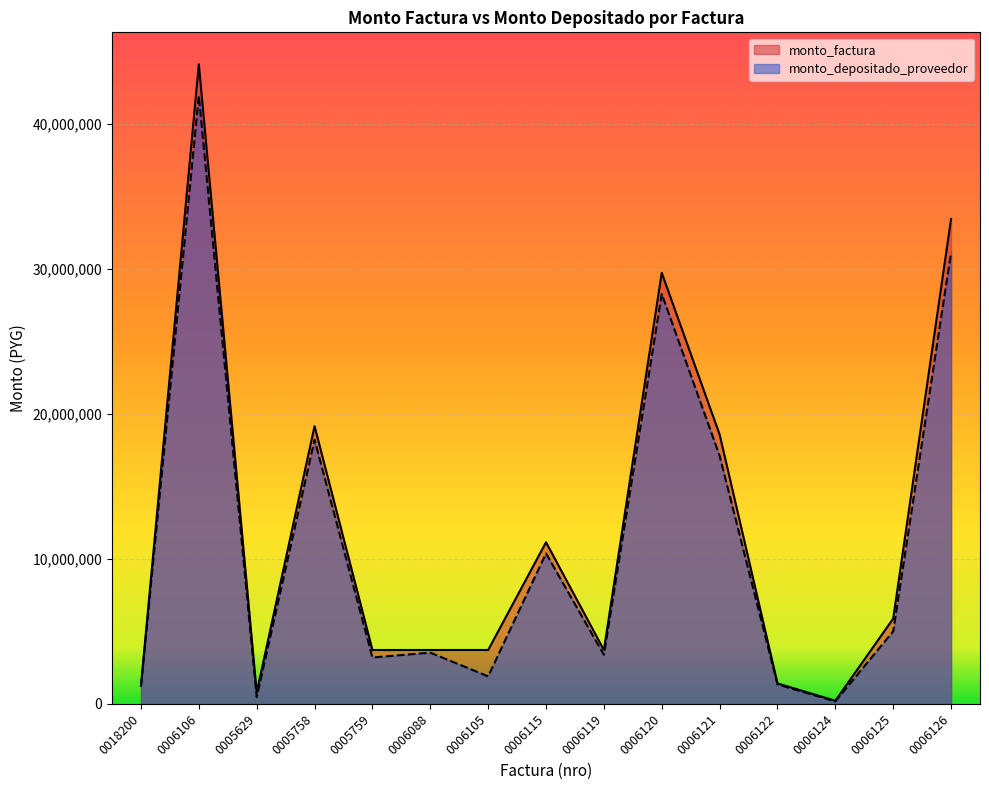

The value of monto_factura at 0006126 is 33426000. True or false?

True